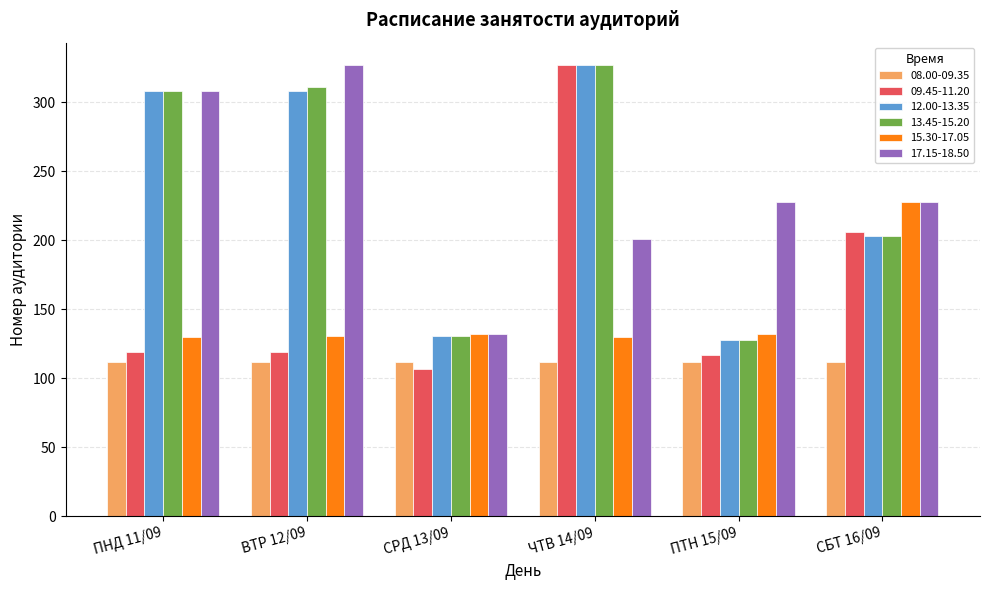

The value of 12.00-13.35 at ПТН 15/09 is 27. True or false?

False